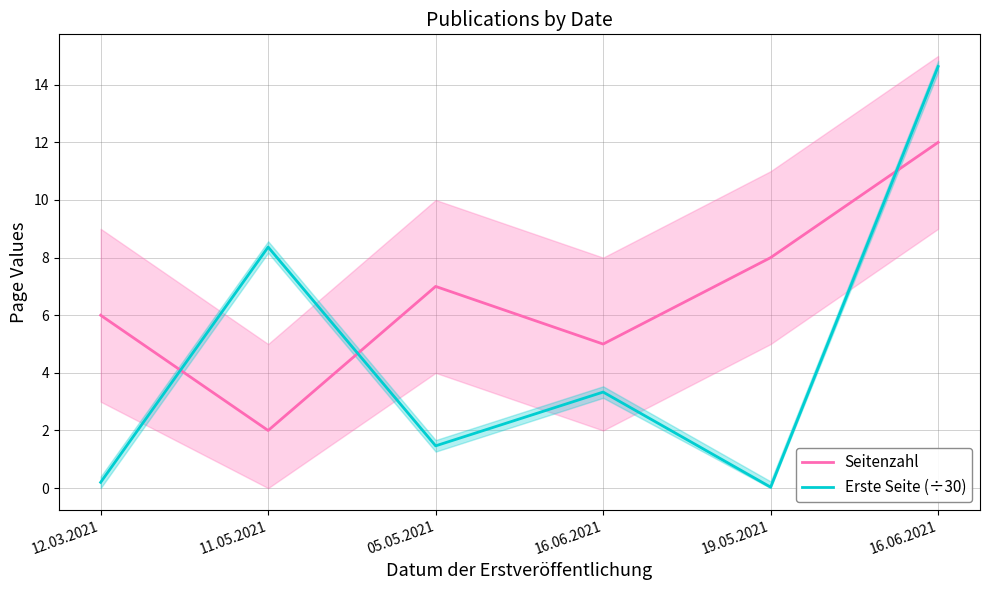

Reading left to right, what are all the values shown in this chart?

Seitenzahl: 6.0	2.0	7.0	5.0	8.0	12.0
Erste Seite (÷30): 0.2	8.4	1.5	3.3	0.0	14.6